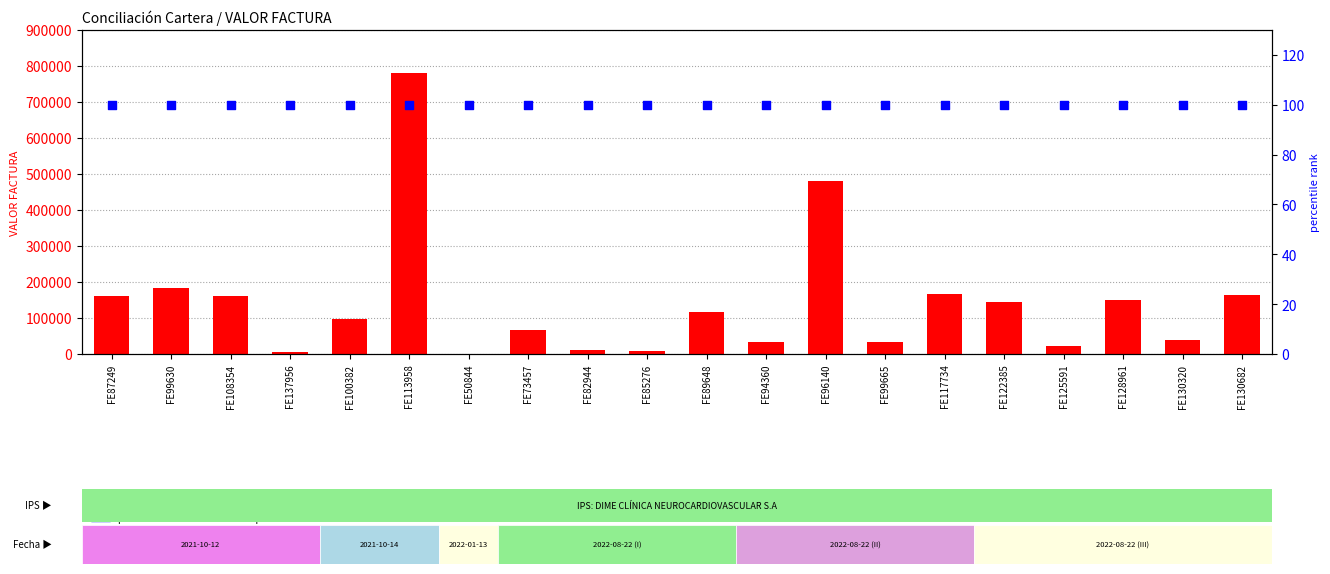

Which series has the largest Y range (max minus min)?

VALOR FACTURA ACREEDOR A ENTIDAD